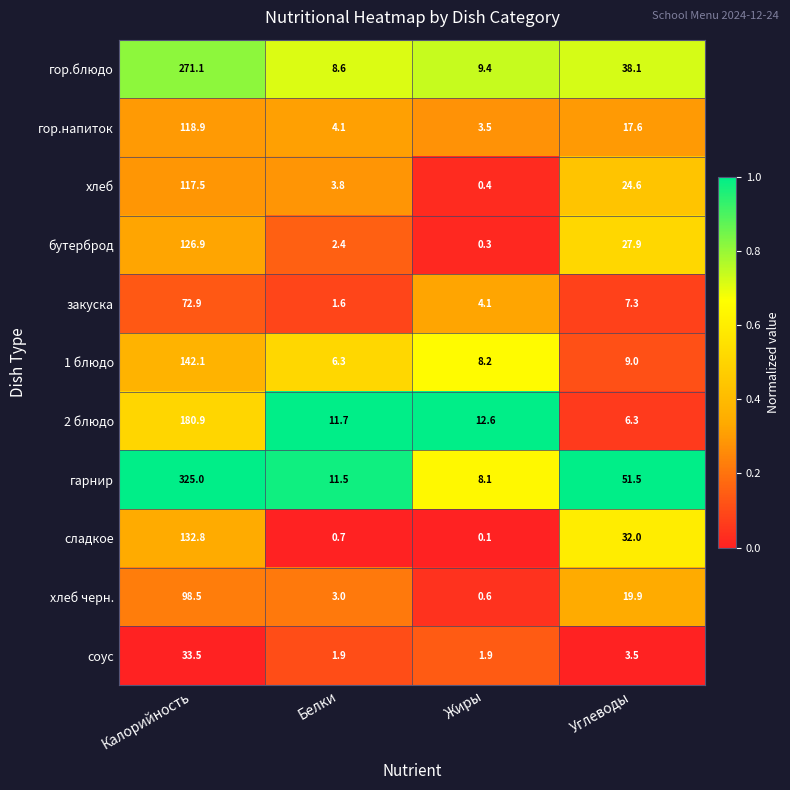

At Жиры, list the series in order from largest to smallest.

2 блюдо, гор.блюдо, 1 блюдо, гарнир, закуска, гор.напиток, соус, хлеб черн., хлеб, бутерброд, сладкое